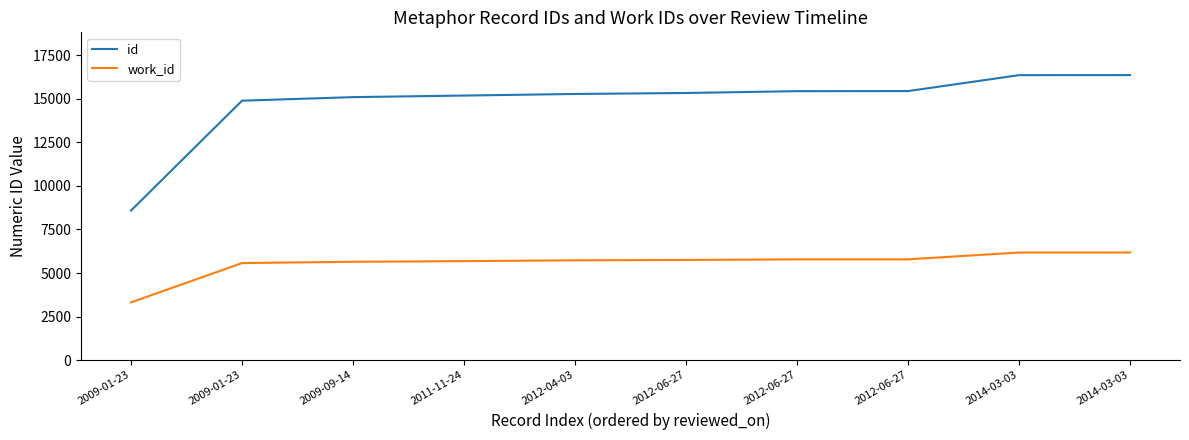

What is the label of the 4th point from the left?

2011-11-24